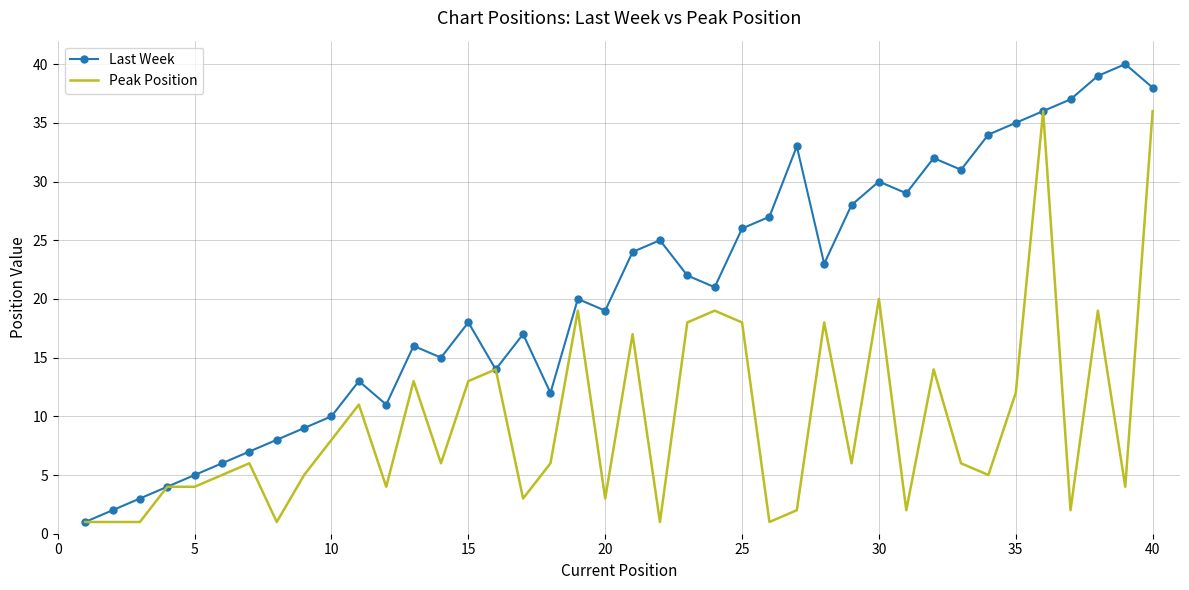

True or false: Peak Position has more than 1 interior local peaks.

True